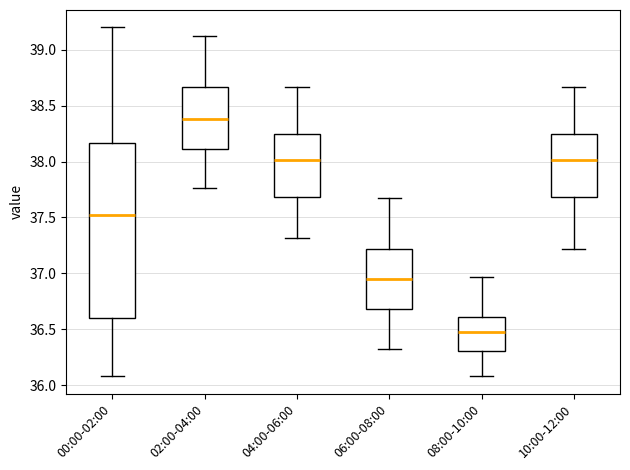

Reading left to right, transcribe this box plot: for each box, give where its median line is, the range the box spans, and where its two whiskers end, as read against the y-axis. The values are not printed on the chart, so give them approximately, as read against the axis.

00:00-02:00: median 37.55, box 36.60 to 38.15, whiskers 36.10 to 39.20
02:00-04:00: median 38.40, box 38.10 to 38.65, whiskers 37.75 to 39.10
04:00-06:00: median 38.00, box 37.70 to 38.25, whiskers 37.30 to 38.65
06:00-08:00: median 36.95, box 36.70 to 37.20, whiskers 36.30 to 37.65
08:00-10:00: median 36.50, box 36.30 to 36.60, whiskers 36.10 to 36.95
10:00-12:00: median 38.00, box 37.70 to 38.25, whiskers 37.20 to 38.65